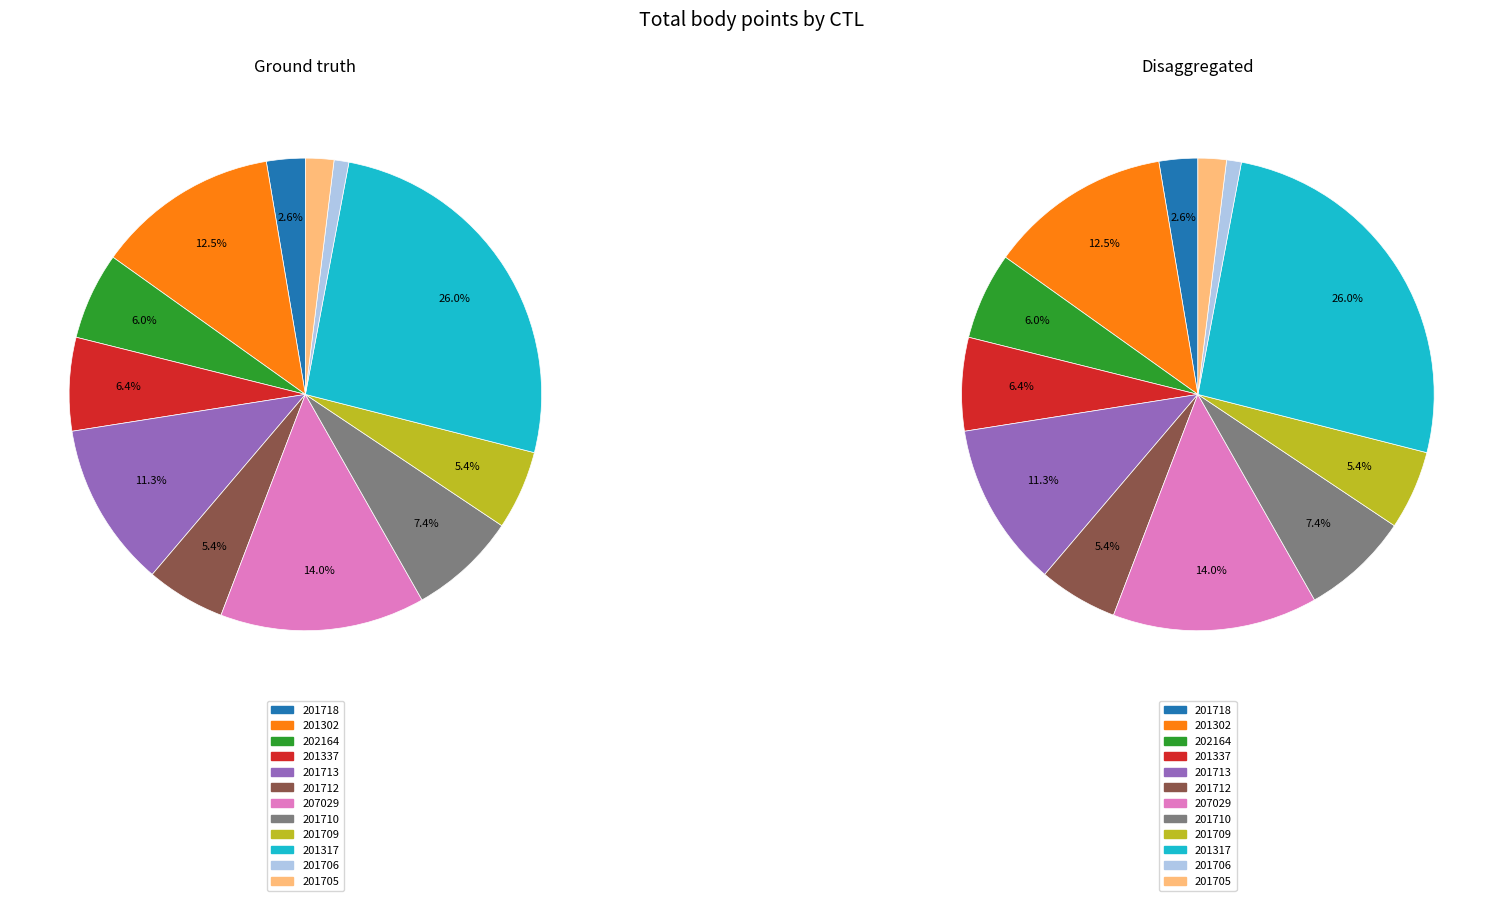

To the nearest percent, what portion does 202164 represent?

6%